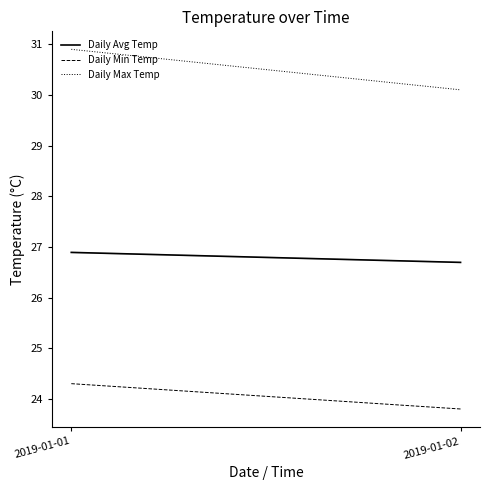

Between 2019-01-01 and 2019-01-02, which series saw the biggest shift?

Daily Max Temp